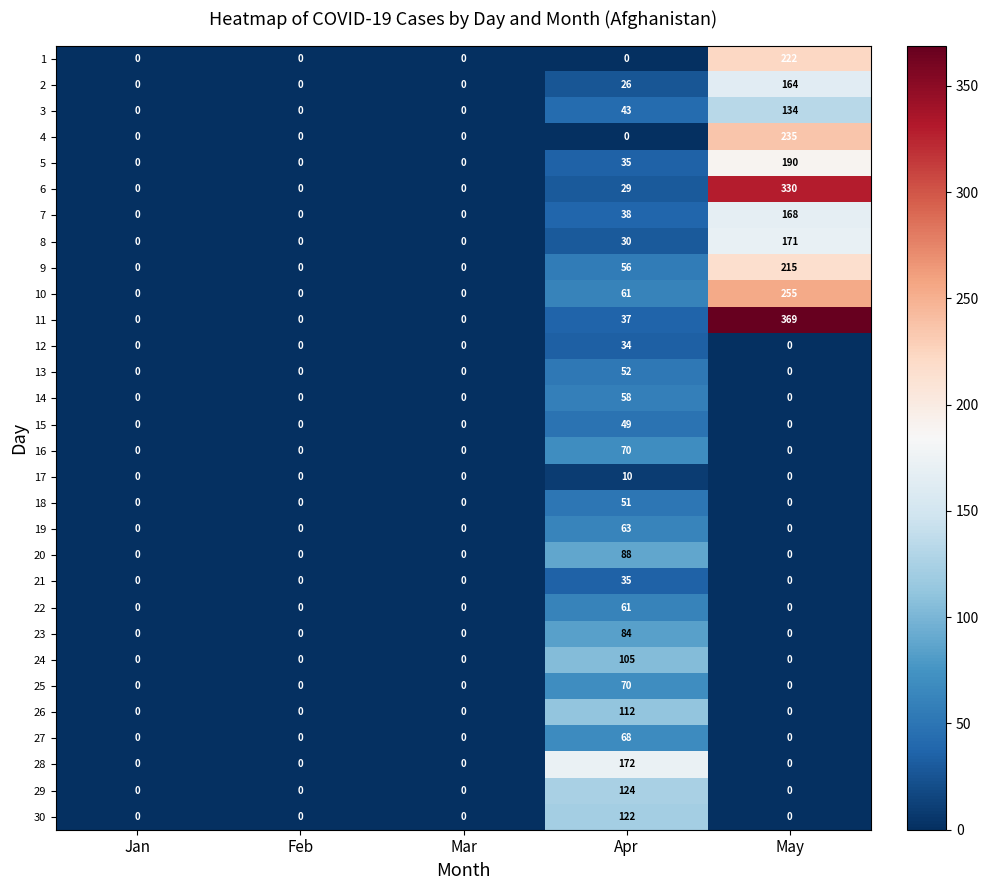

Which series has the widest spread of values?

11